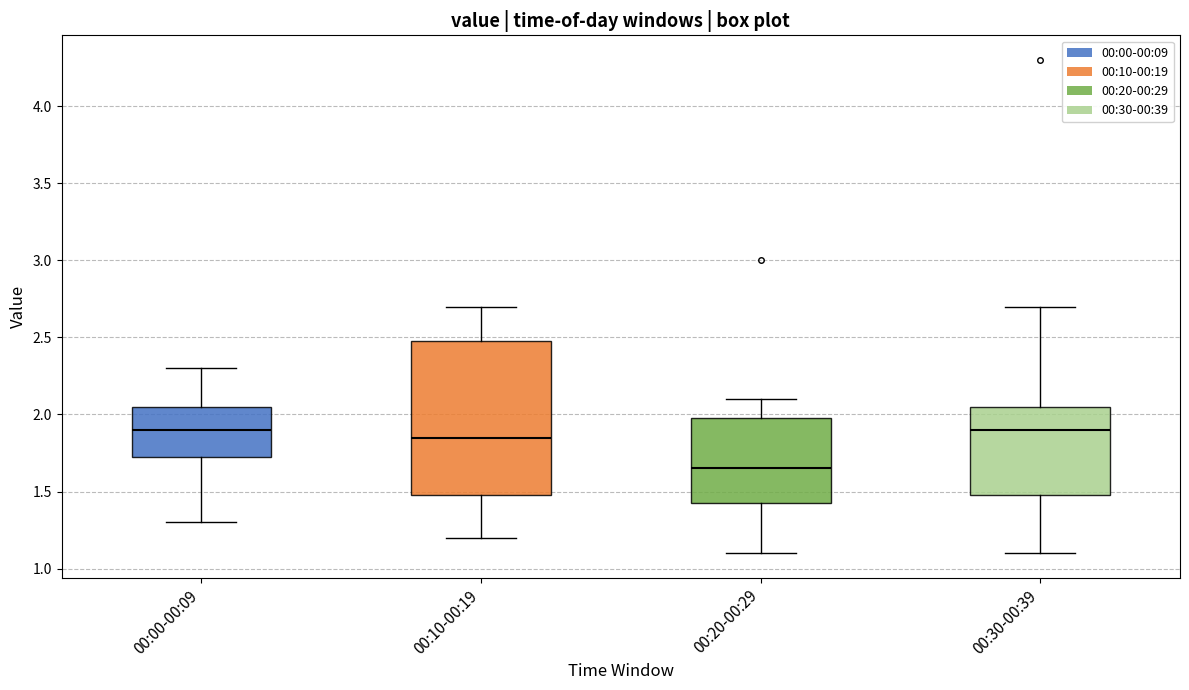

Reading left to right, transcribe this box plot: for each box, give where its median line is, the range the box spans, and where its two whiskers end, as read against the y-axis. The values are not printed on the chart, so give them approximately, as read against the axis.

00:00-00:09: median 1.90, box 1.75 to 2.05, whiskers 1.30 to 2.30
00:10-00:19: median 1.85, box 1.50 to 2.50, whiskers 1.20 to 2.70
00:20-00:29: median 1.65, box 1.45 to 2.00, whiskers 1.10 to 2.10
00:30-00:39: median 1.90, box 1.50 to 2.05, whiskers 1.10 to 2.70